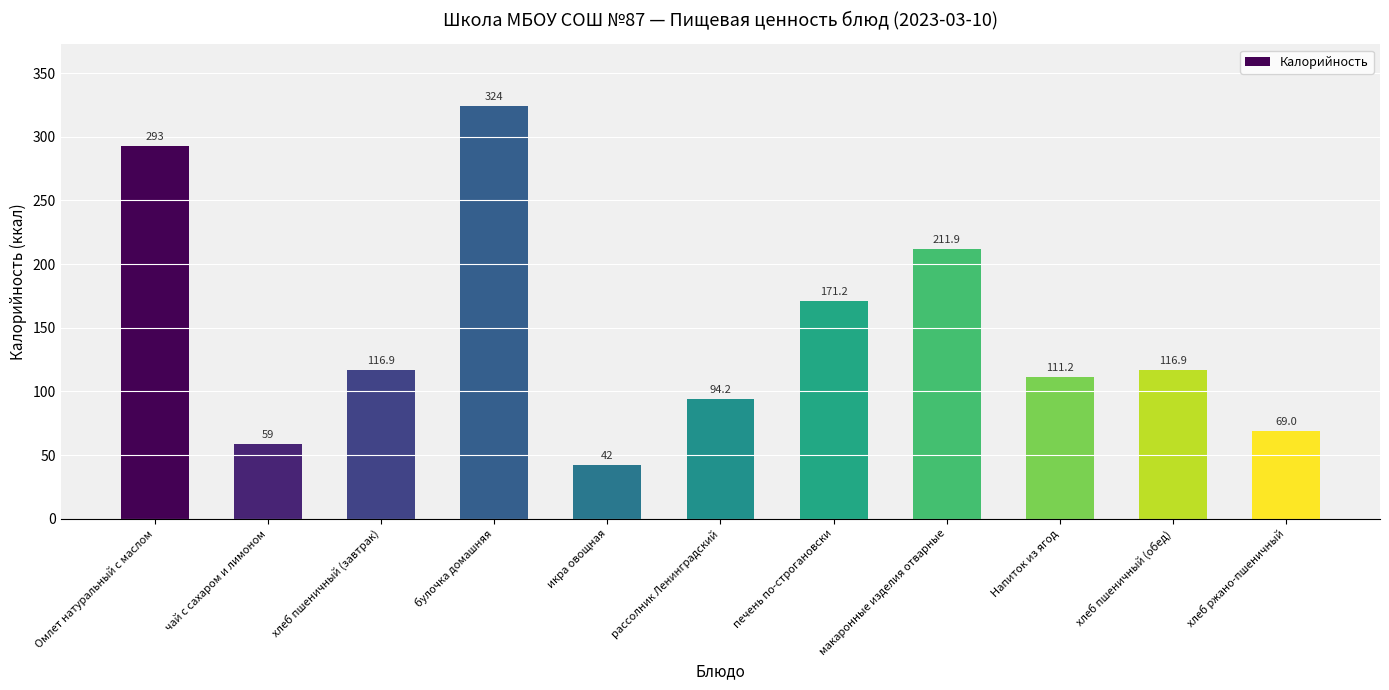

What is the difference between the maximum and minimum values?

282.0